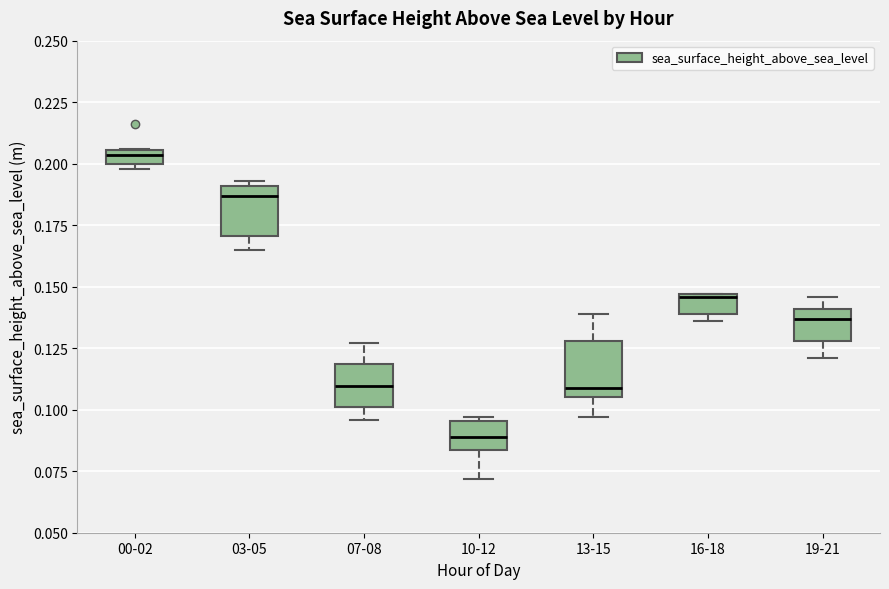

Which box has the lowest median line?

10-12